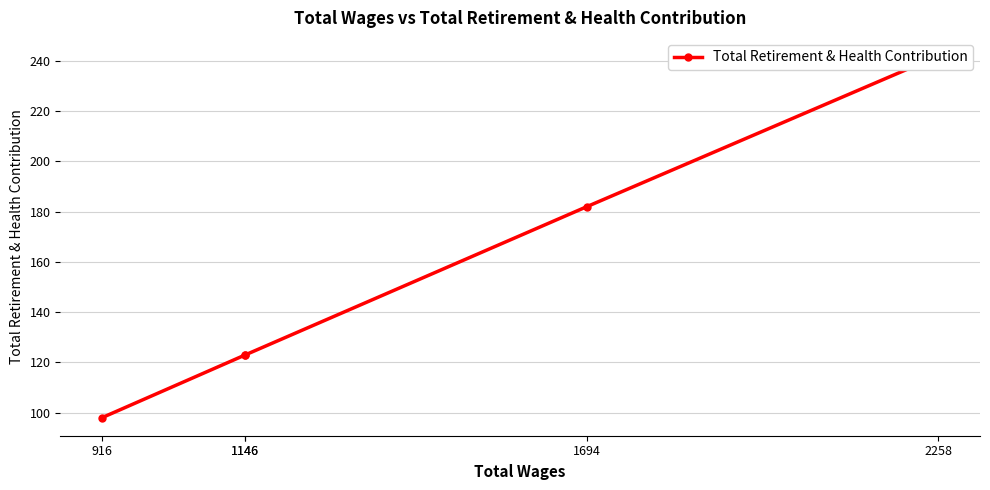

At which category does the chart reach its minimum across all series?

916